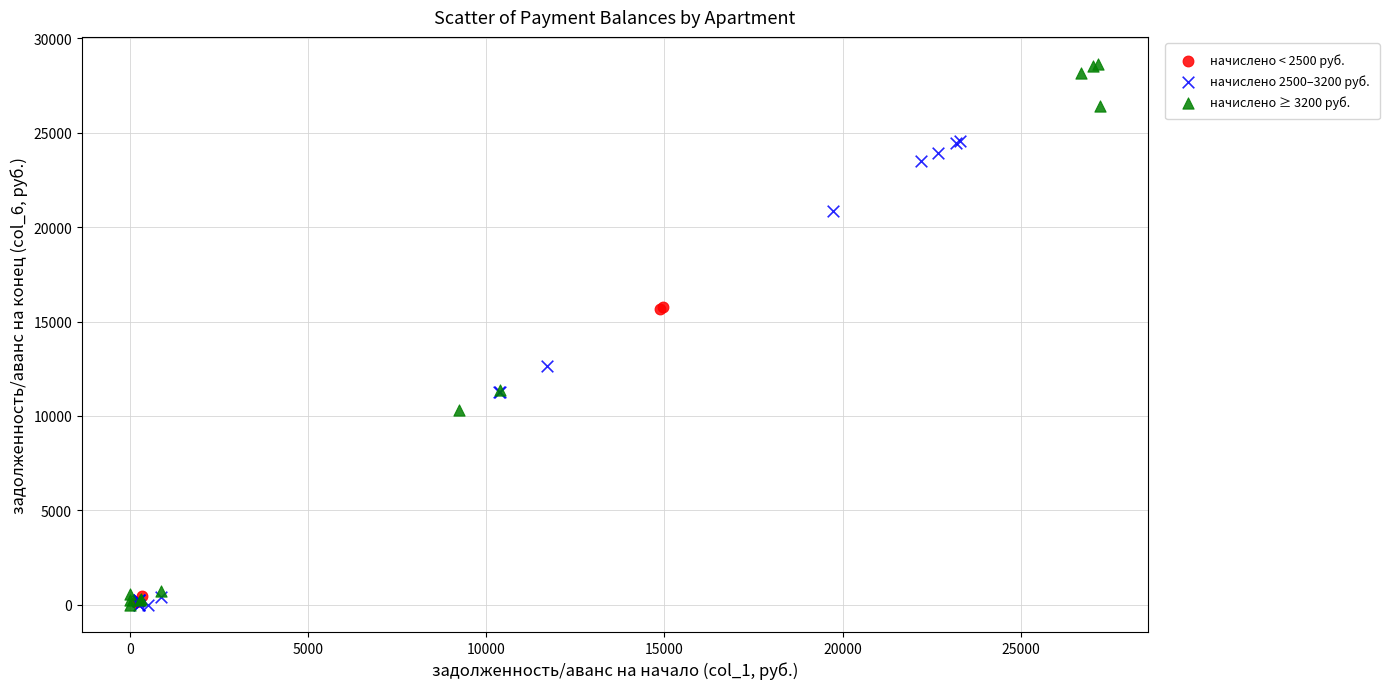

Which series has the largest Y range (max minus min)?

начислено ≥ 3200 руб.